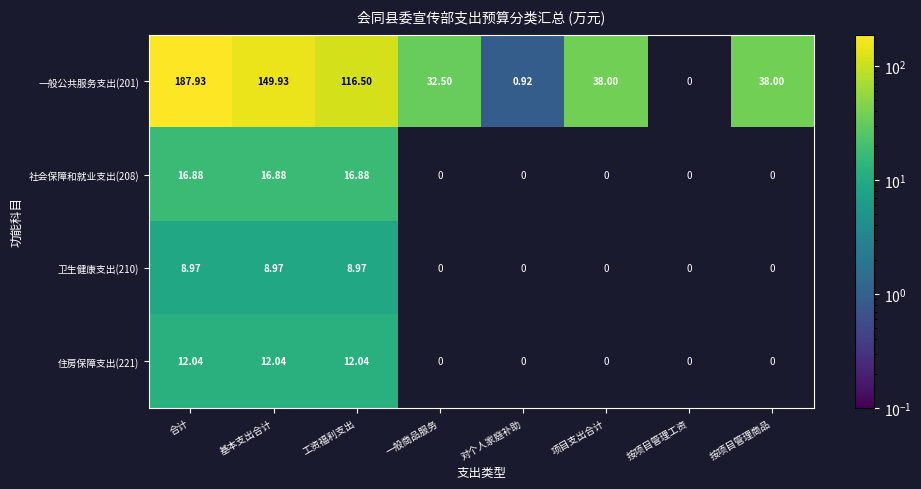

Read the 一般公共服务支出(201) value at 合计.

187.9